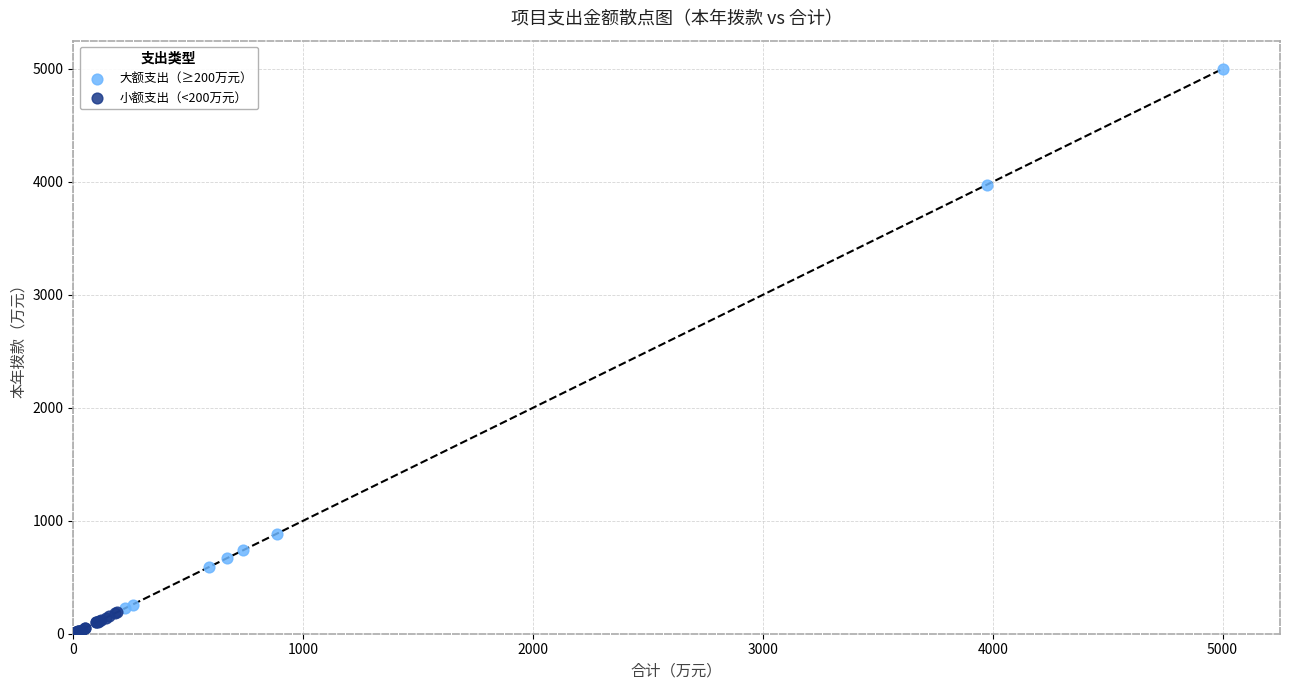

Which series contains the lowest Y value?

小额支出（<200万元）